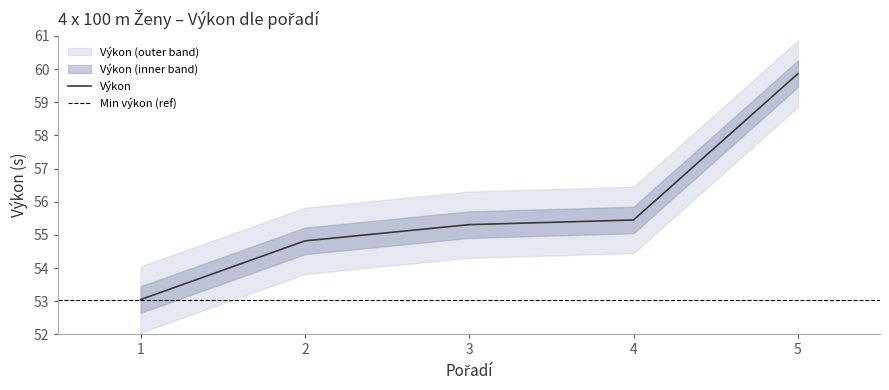

How many series are shown in this chart?

1